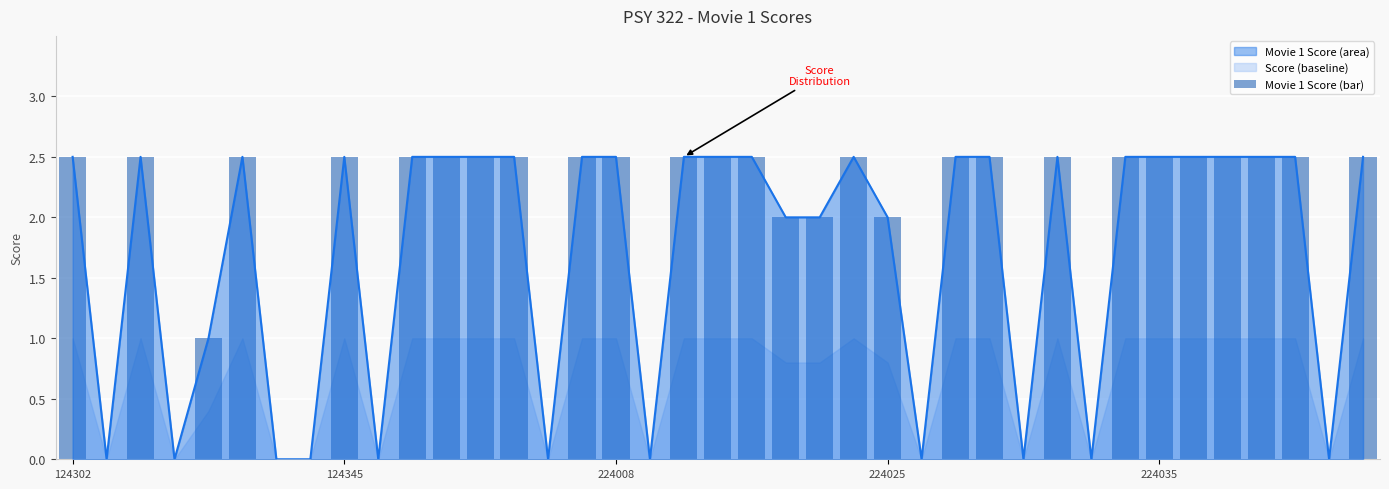

What is the difference between the maximum and second lowest values?

2.5